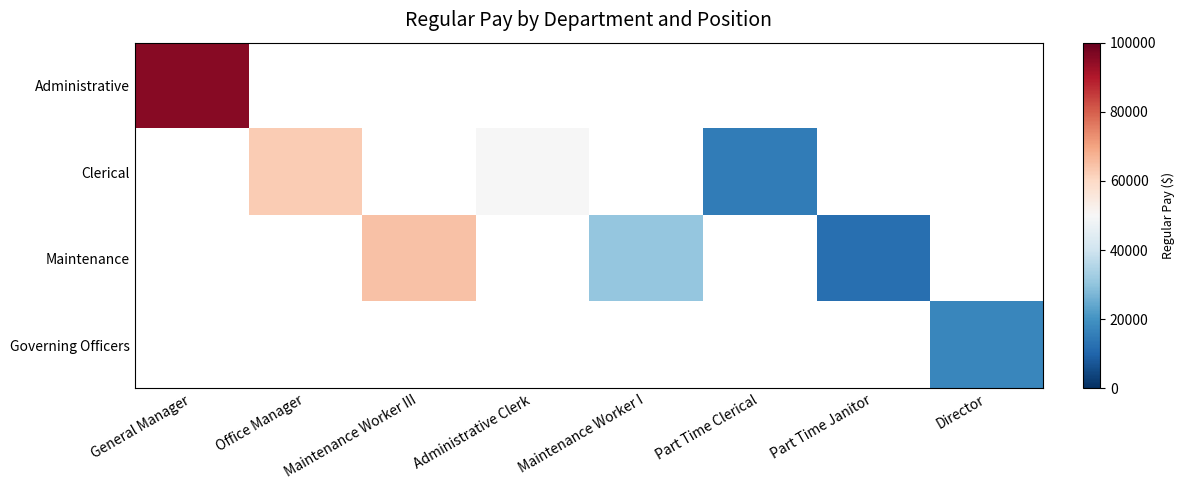

What is the maximum value shown in the chart?

95433.0